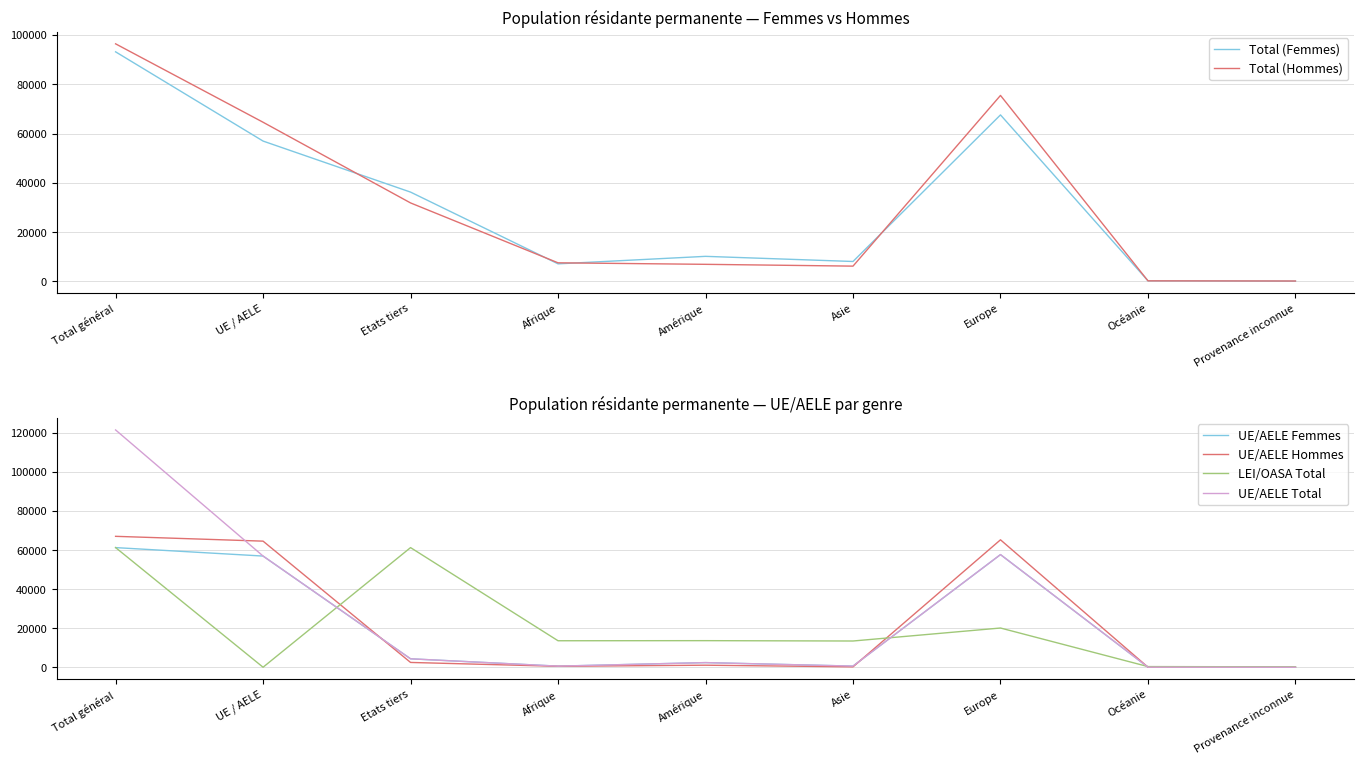

What is the difference between the maximum and minimum values in the Total (Femmes) series?

93095